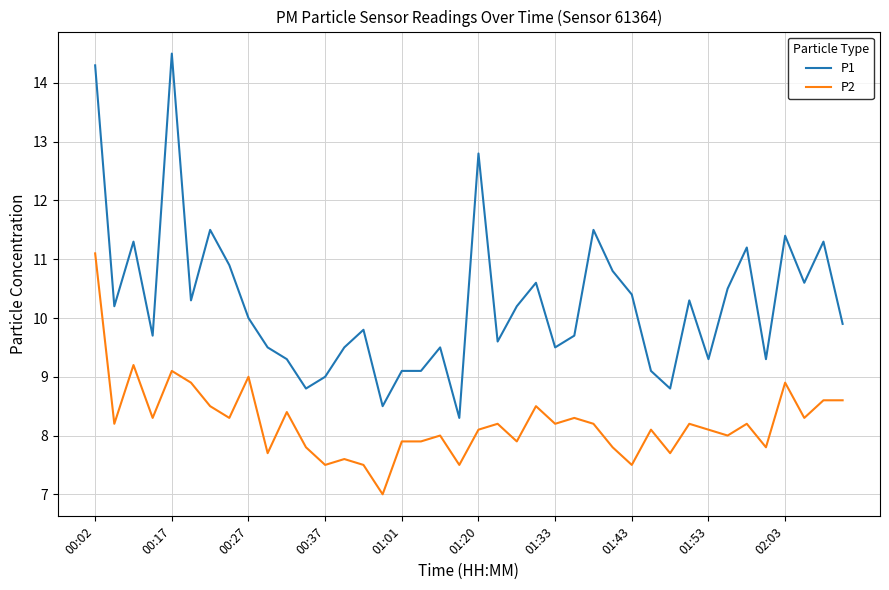

What is the minimum value shown in the chart?

7.0